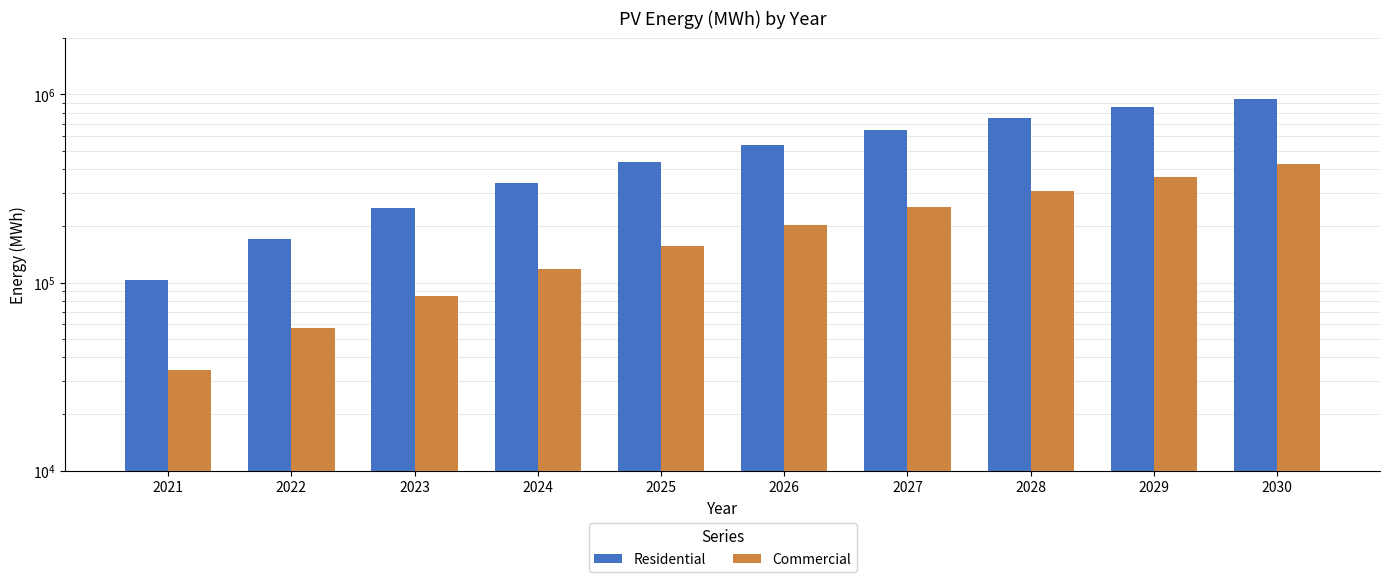

Reading right to left, what are all the values shown in this chart?

Residential: 2030=944765	2029=852925	2028=753800	2027=649387	2026=541833	2025=437773	2024=338169	2023=248164	2022=169562	2021=102722
Commercial: 2030=427518	2029=366003	2028=307008	2027=251893	2026=201331	2025=156927	2024=118135	2023=84870	2022=57060	2021=34302